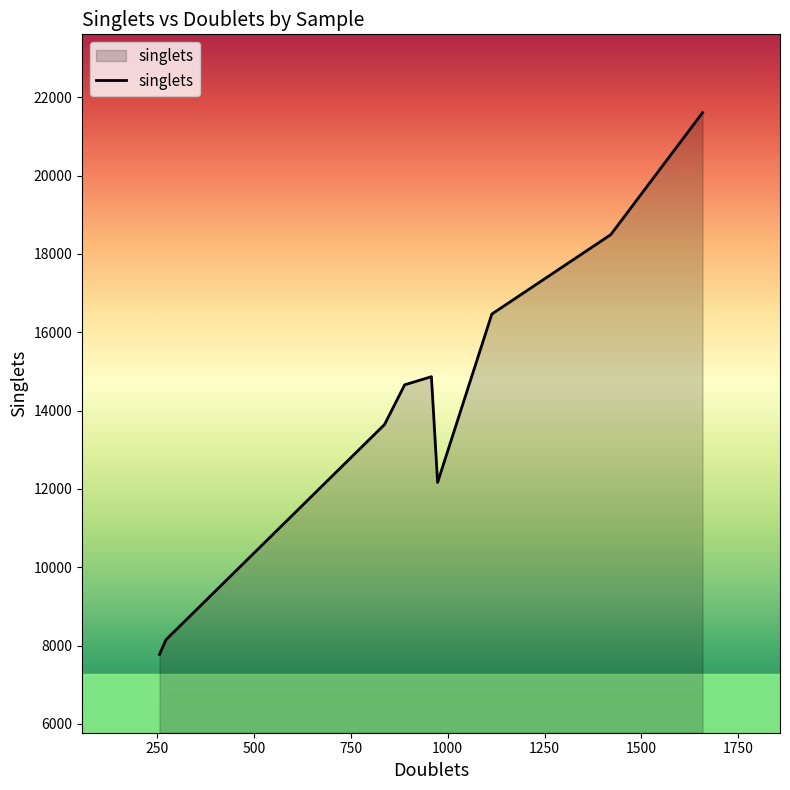

What is the maximum value shown in the chart?

21608